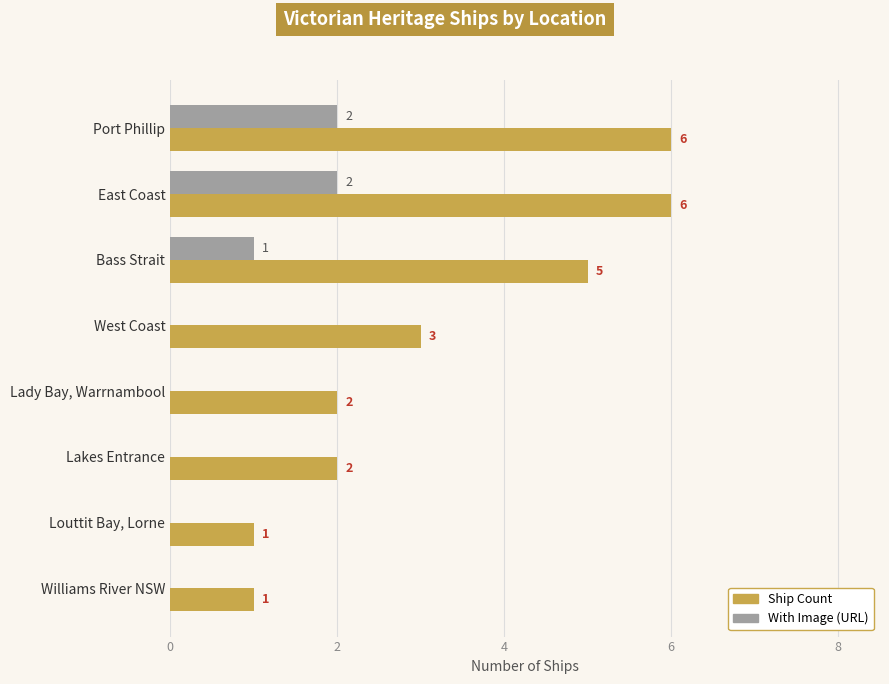

What is the total value across all series at Bass Strait?

6